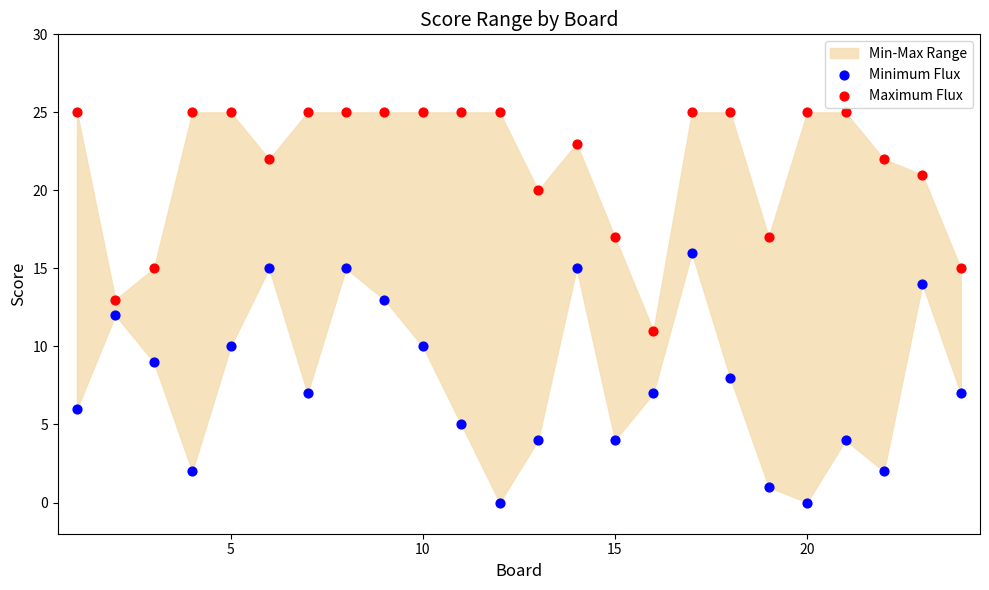

Which series reaches the minimum Y coordinate?

Minimum Flux